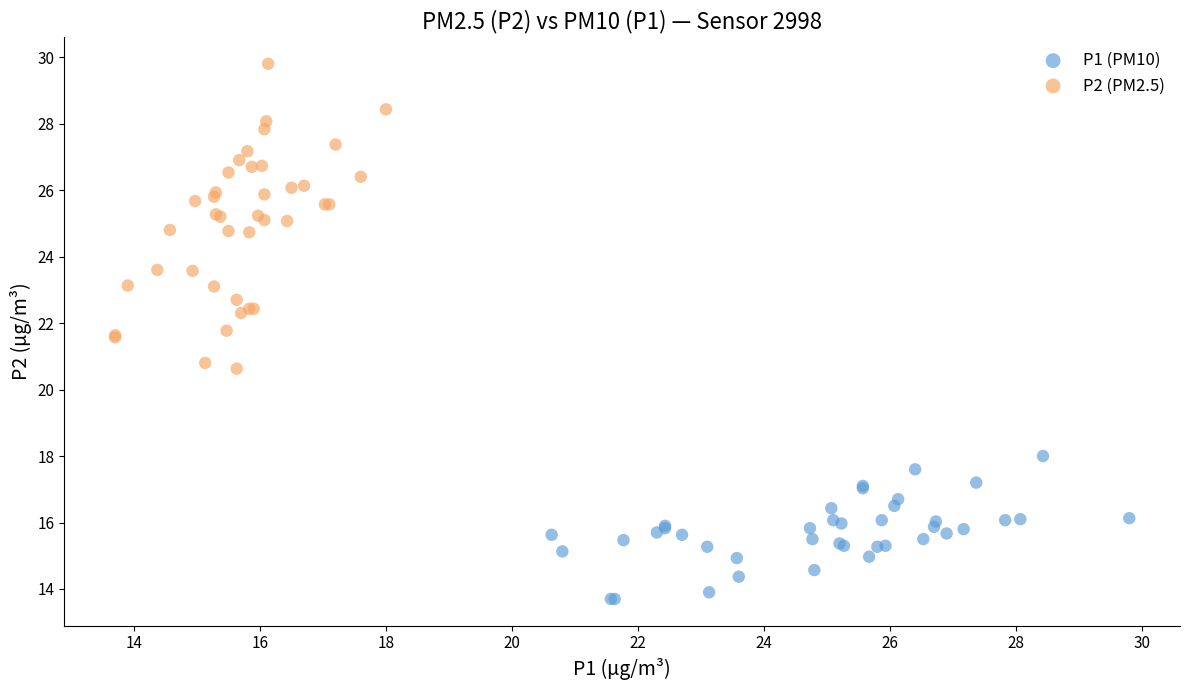

What are all the series names shown in the legend?

P1 (PM10), P2 (PM2.5)